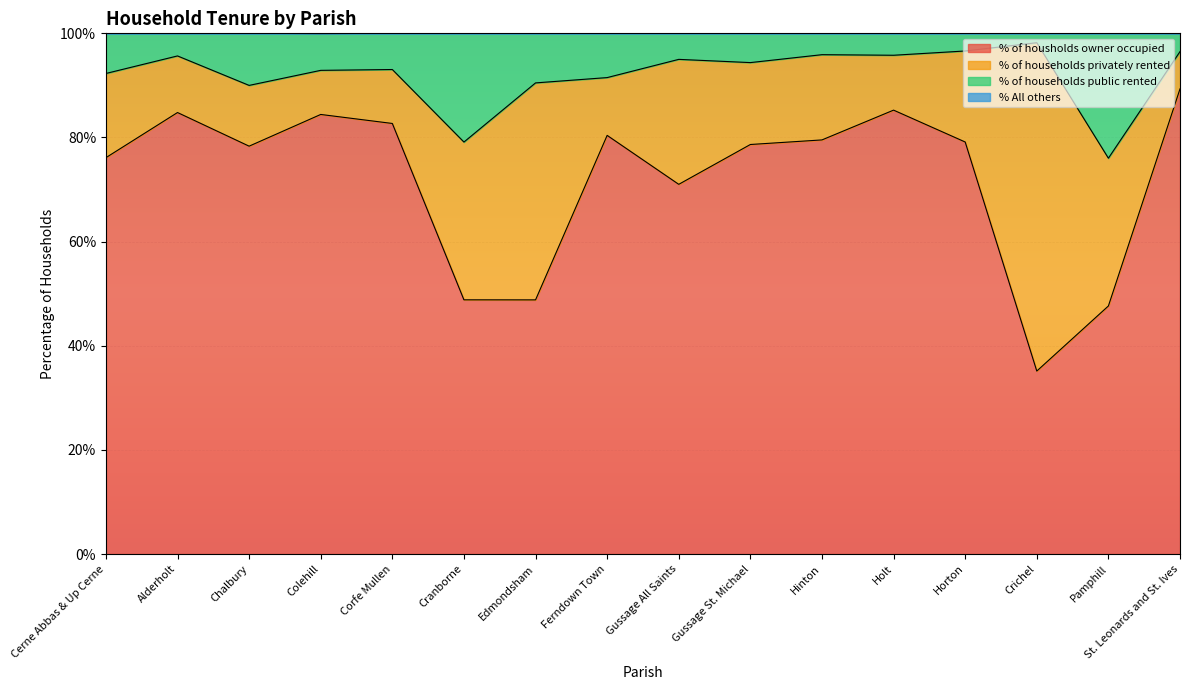

Does the chart display data point markers on the line(s)?

No